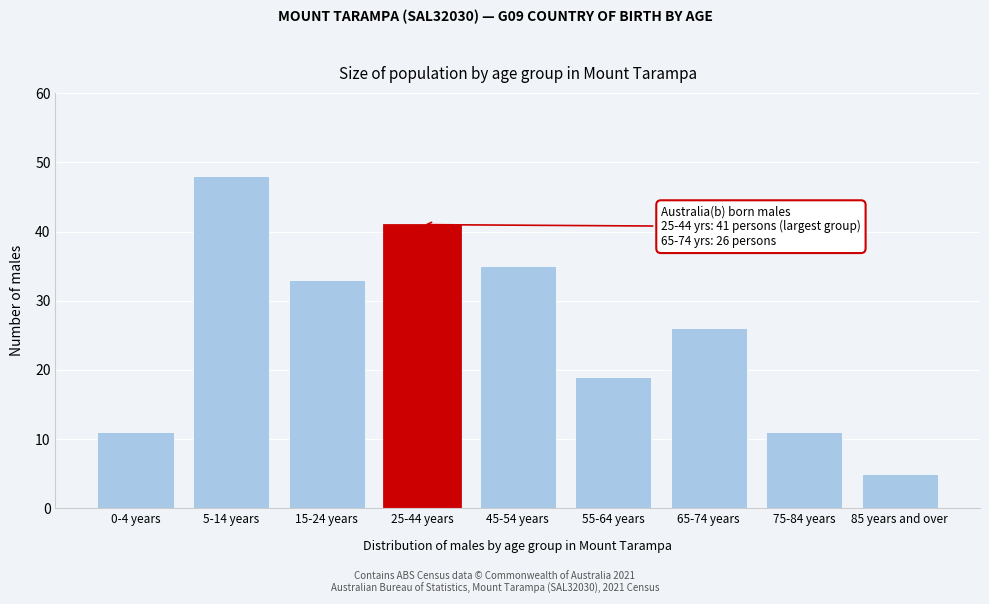

Reading left to right, transcribe all the data shown in this chart.

11	48	33	41	35	19	26	11	5